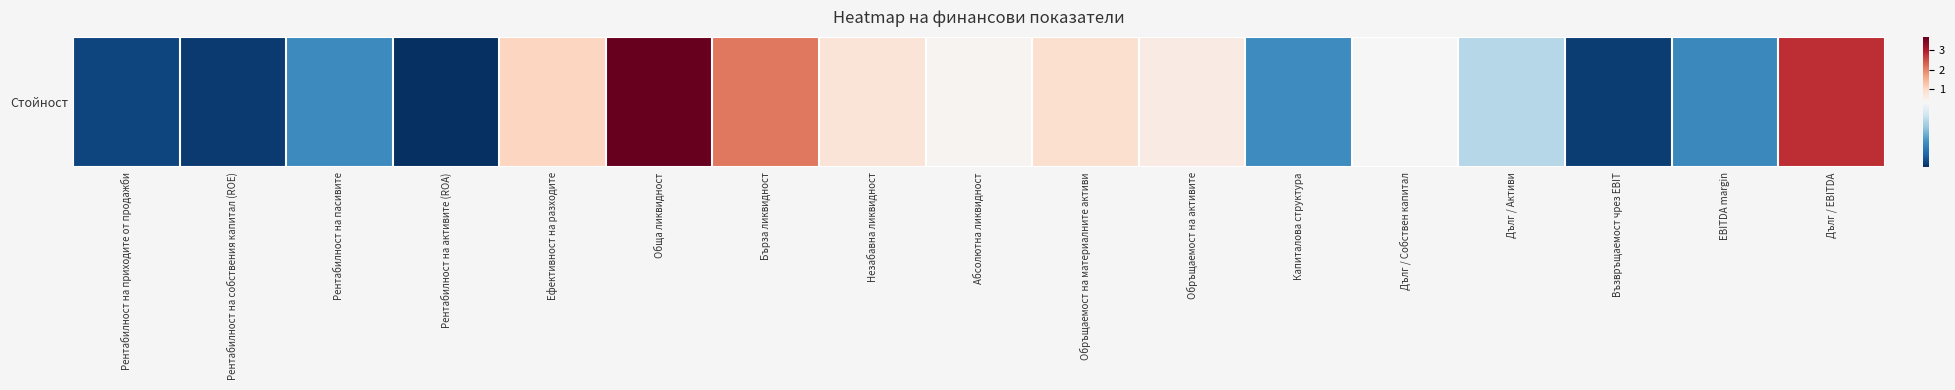

The chart shows a value of 0.1 at Рентабилност на пасивите. True or false?

True